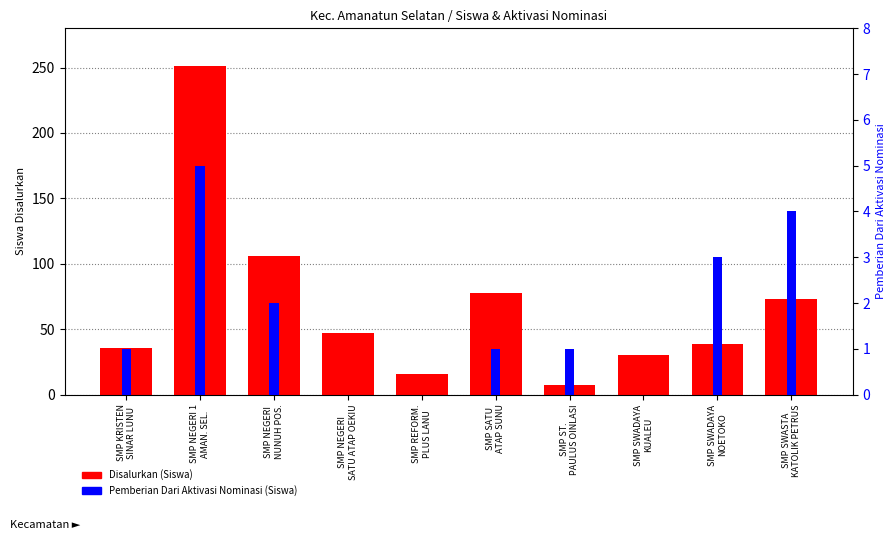

Rank the series by their average value, from lowest to highest.

Pemberian Dari Aktivasi Nominasi (Siswa), Disalurkan (Siswa)